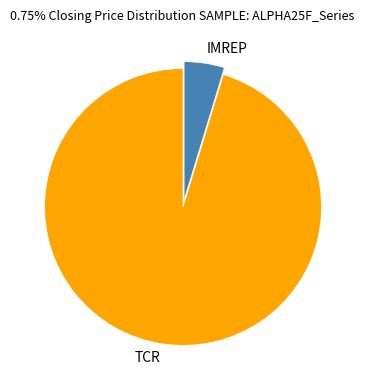

Which has a higher value, TCR or IMREP?

TCR